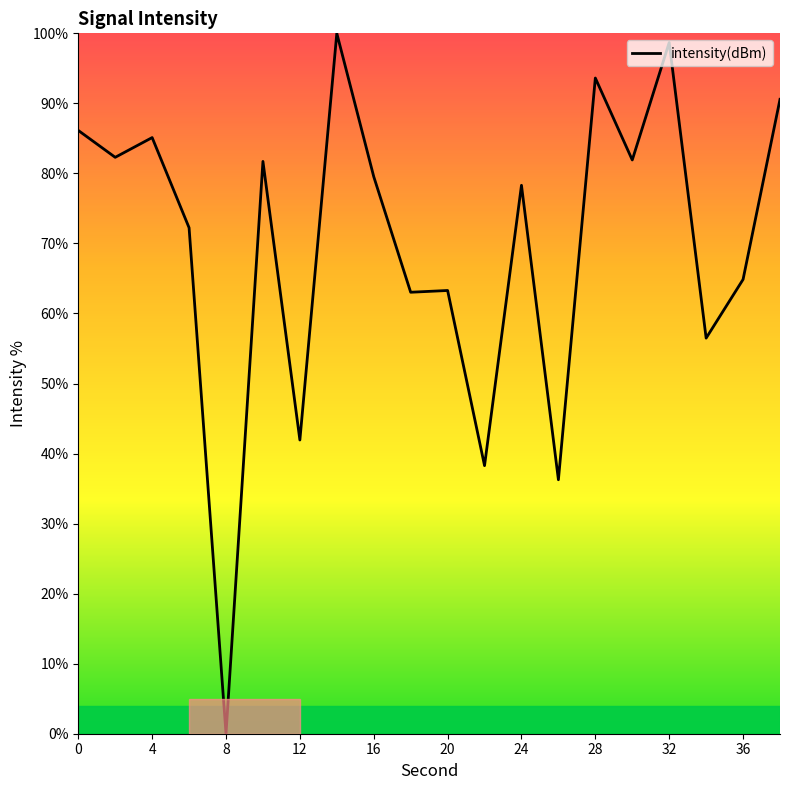

What is the greatest value displayed?

100.0